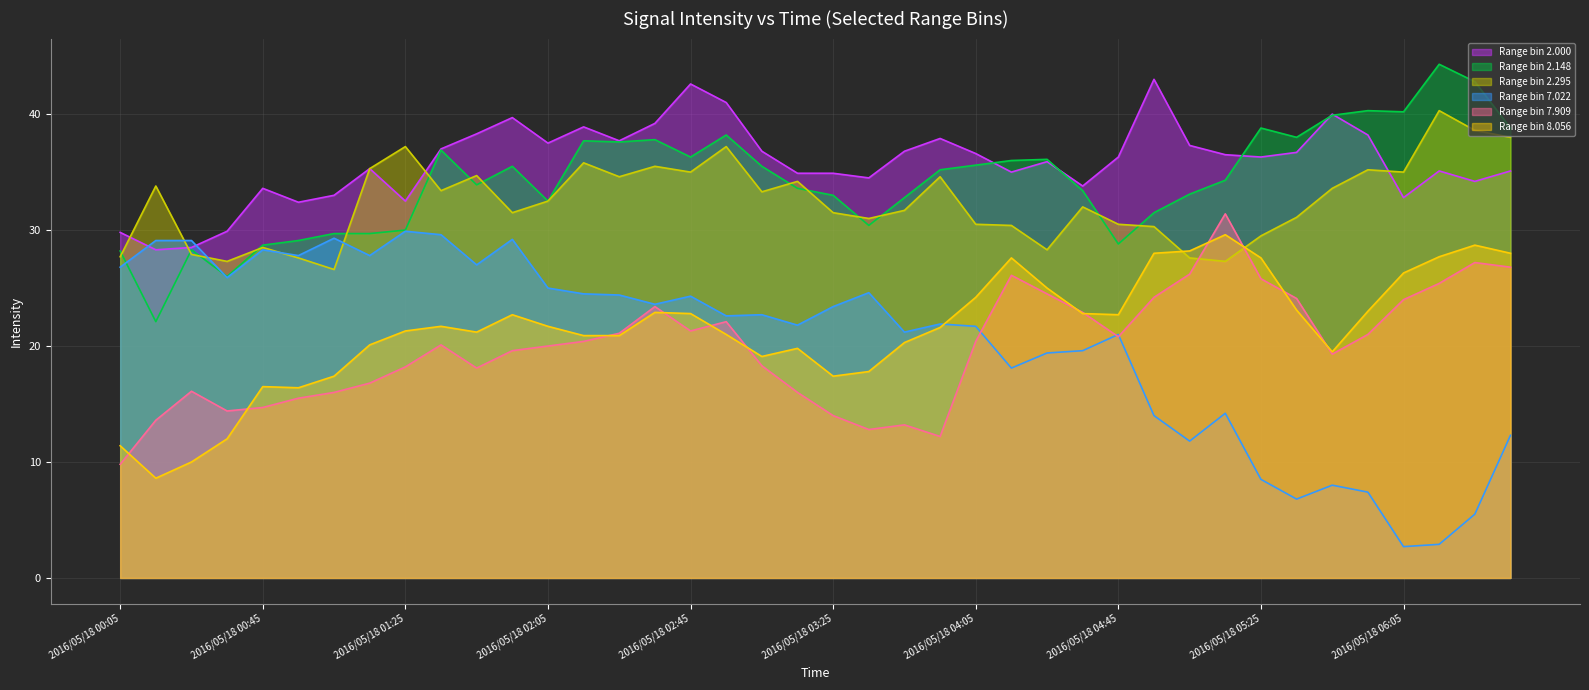

Which series has the largest total across all categories?

2.000